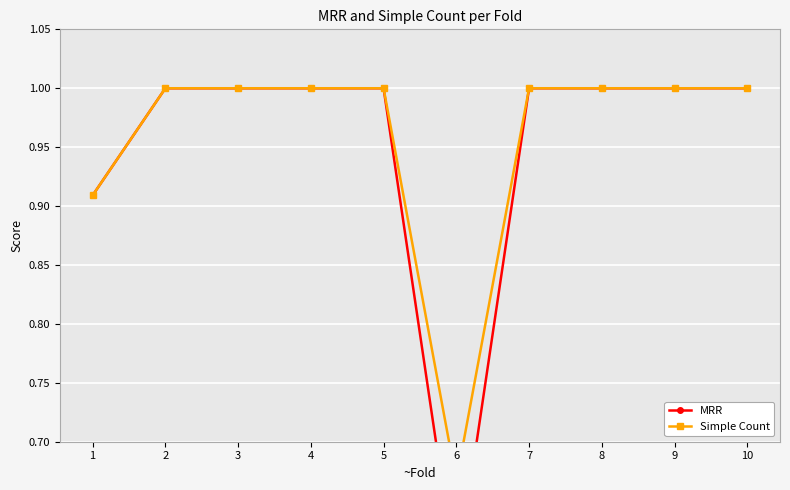

What is the maximum value shown in the chart?

1.0